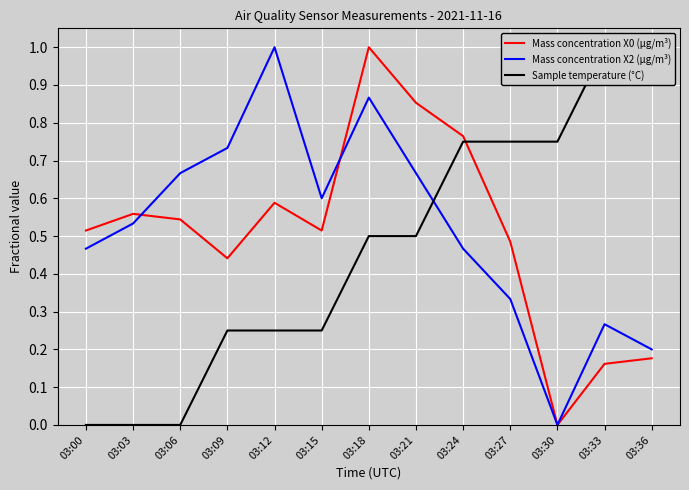

At which category does the chart reach its peak across all series?

03:18